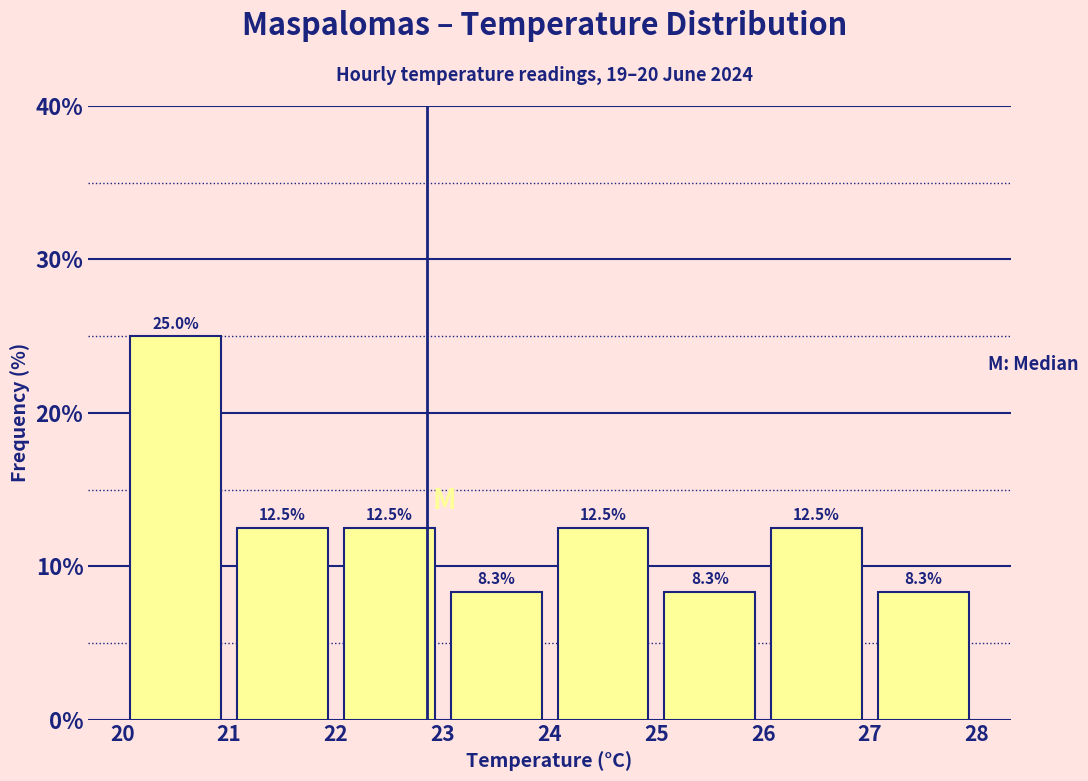

Reading left to right, transcribe this chart: for each bar, give the range it covers on the x-axis and its height.

20 to 21: 25.0
21 to 22: 12.5
22 to 23: 12.5
23 to 24: 8.3
24 to 25: 12.5
25 to 26: 8.3
26 to 27: 12.5
27 to 28: 8.3